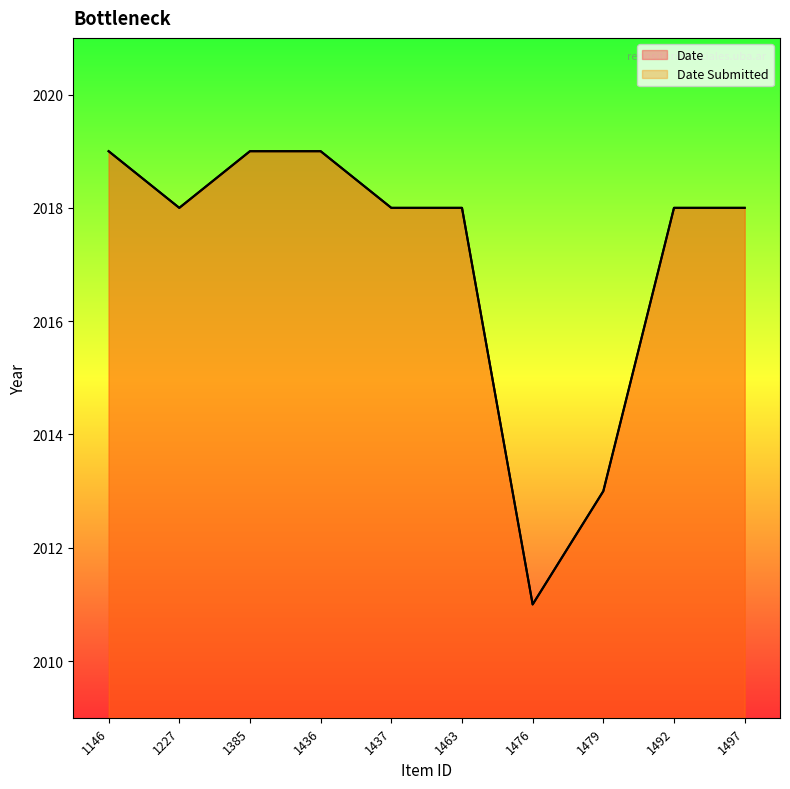

Does the chart display data point markers on the line(s)?

No